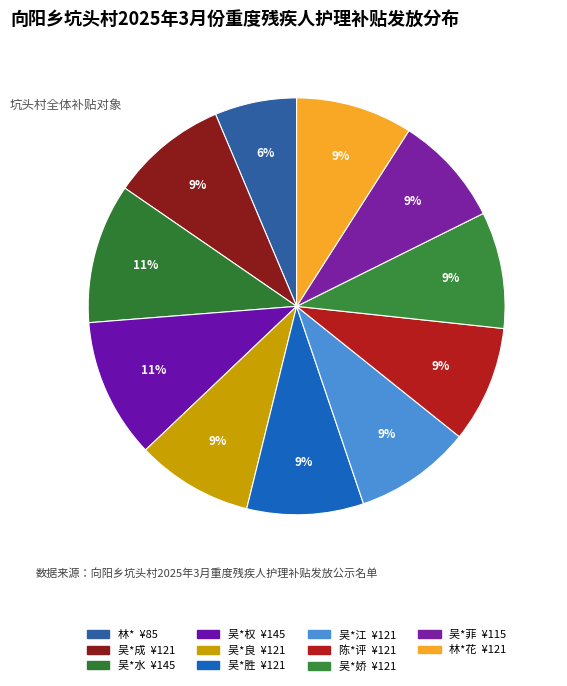

How many slices are in this pie chart?

11